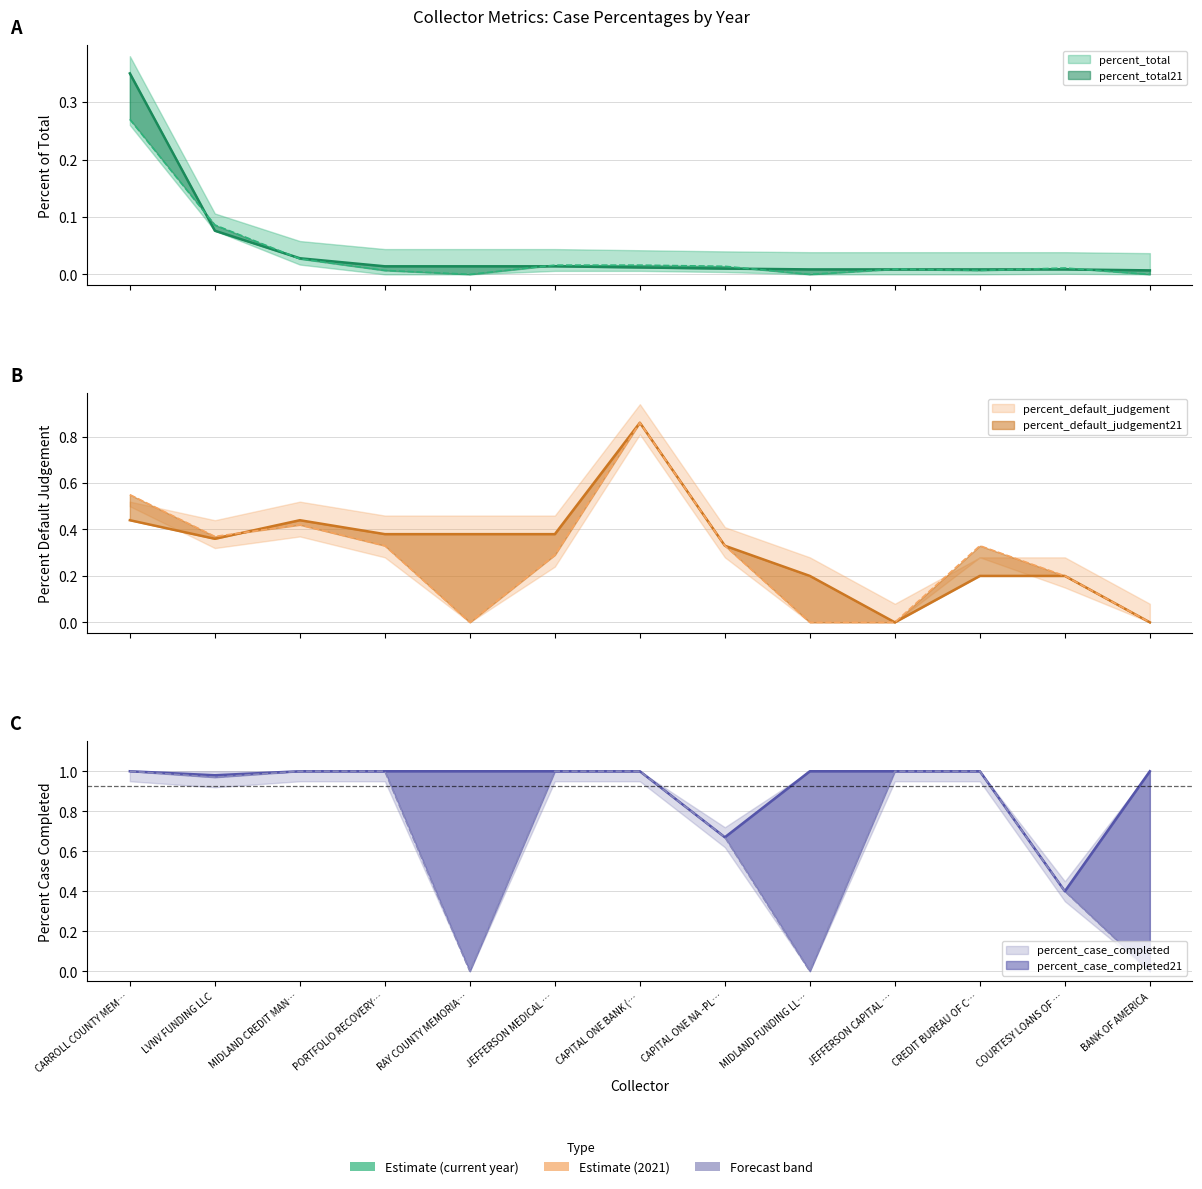

True or false: percent_total has a value of 0.0 at CREDIT BUREAU OF C….

False